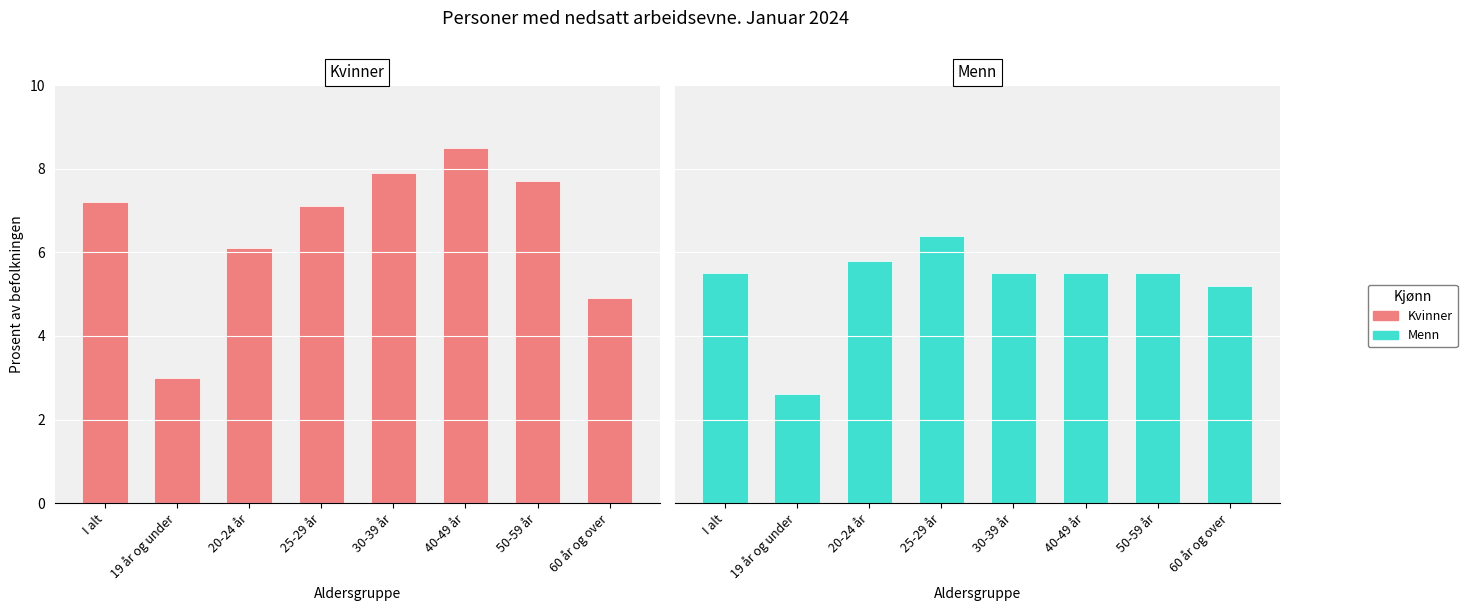

What is the lowest value of the Menn series?

2.6